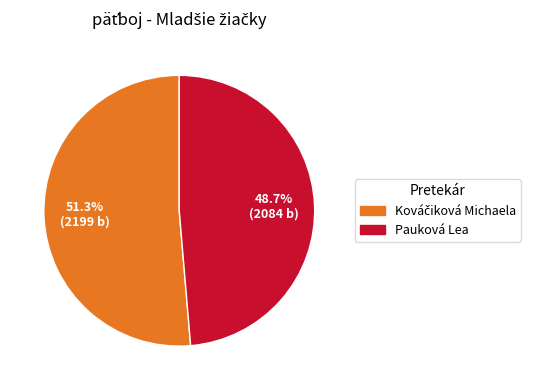

How much of the chart is everything except Pauková Lea?

51.3%